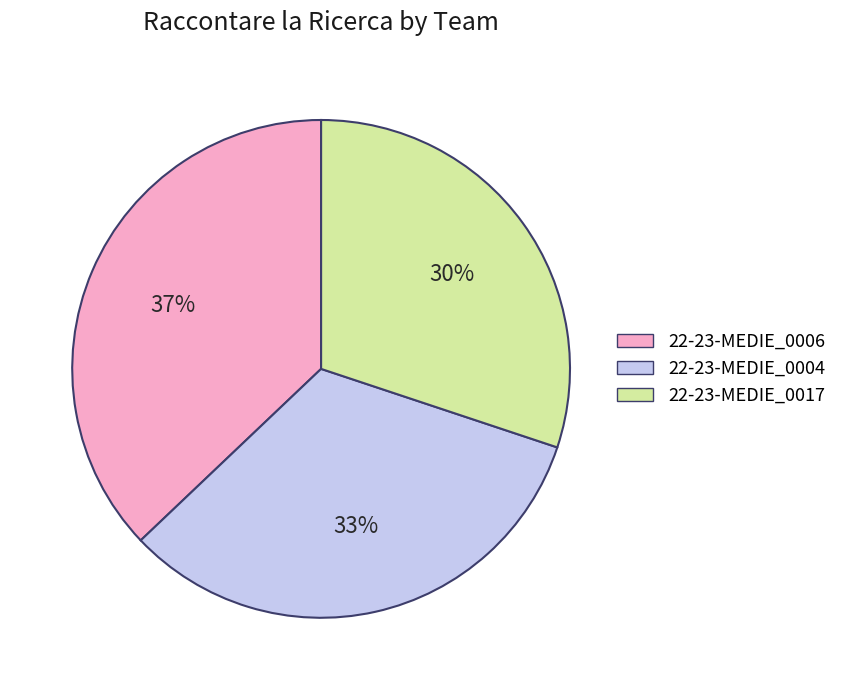

To the nearest percent, what portion does 22-23-MEDIE_0004 represent?

33%